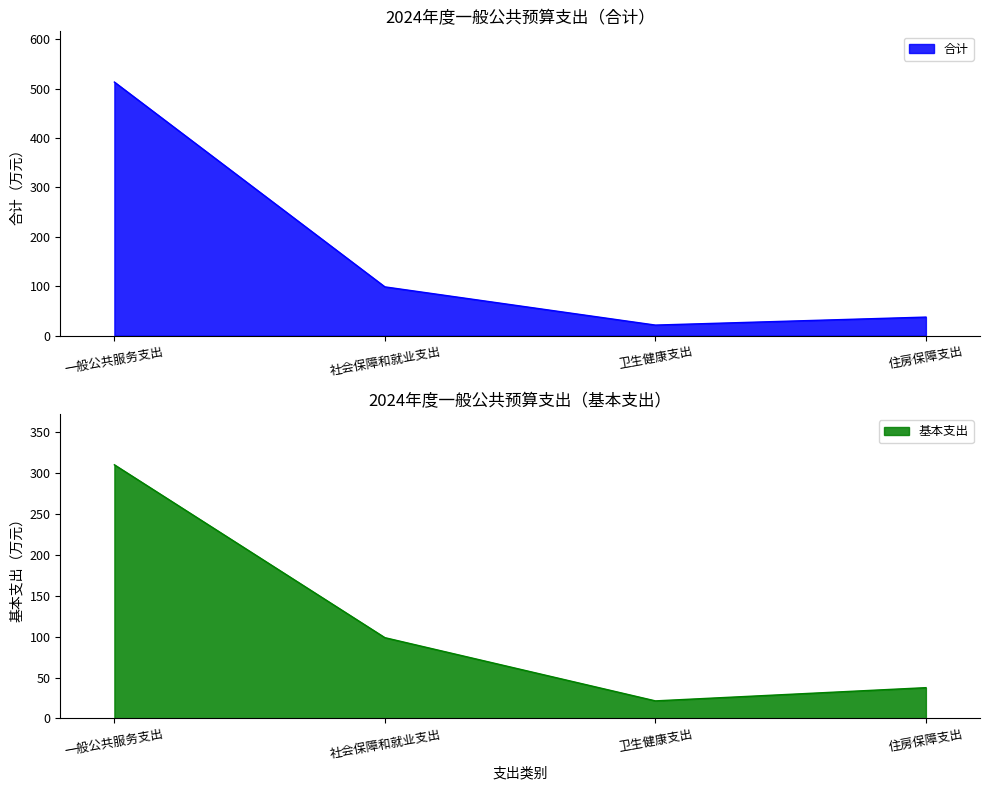

True or false: 基本支出 has more than 2 points higher than both neighbors.

False